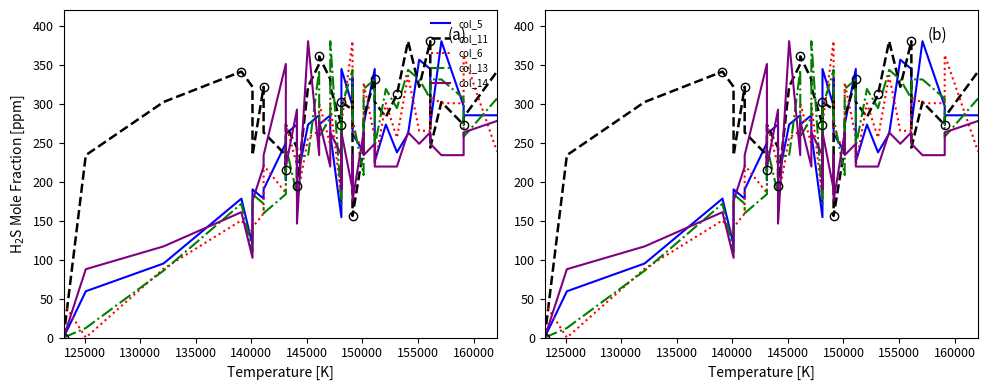

The value of col_14 at 31 is 427.9. True or false?

False